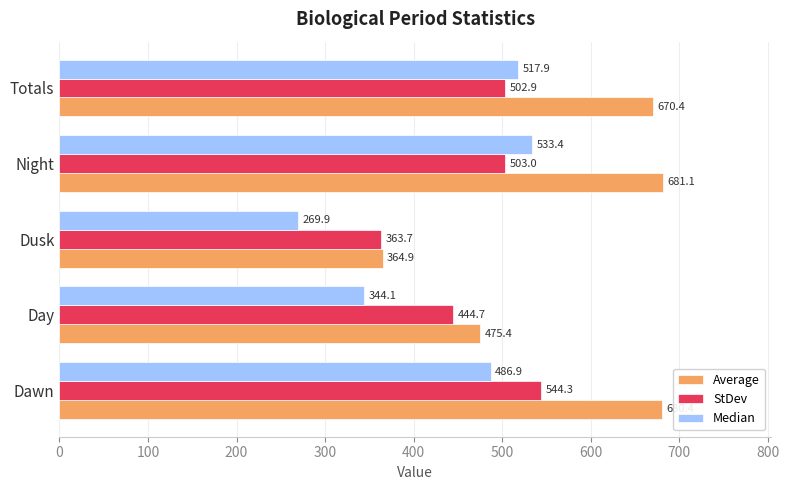

Is it true that StDev equals 444.7 at Day?

True